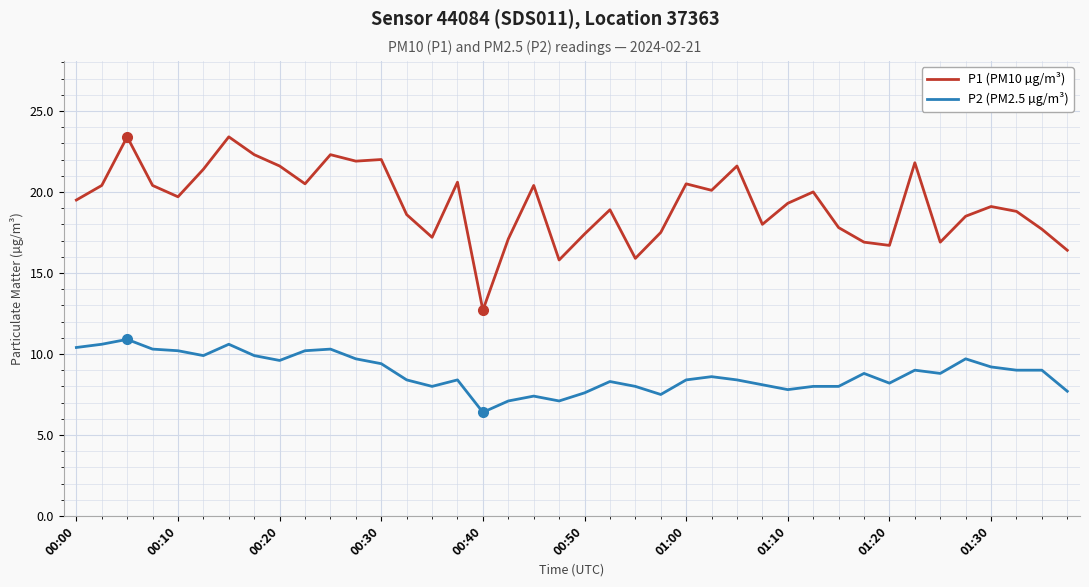

What is the minimum value shown in the chart?

6.4